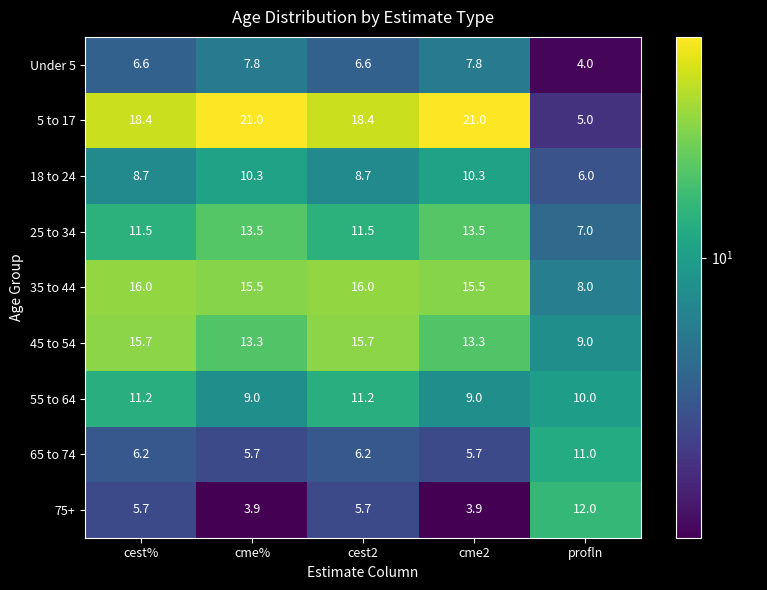

Where does the 18 to 24 series first go above 8?

cest%